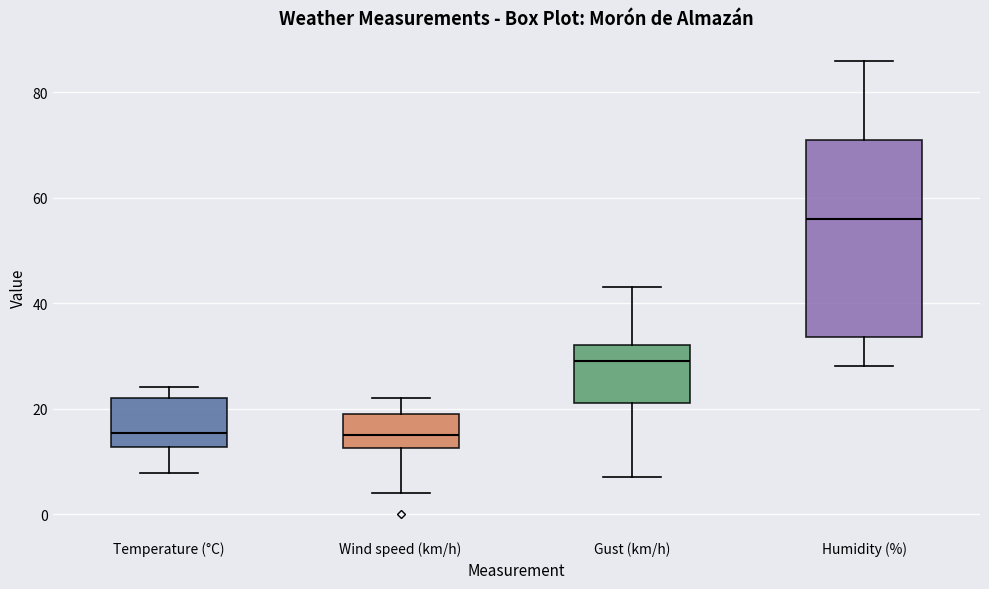

Which box's median line is the highest?

Humidity (%)